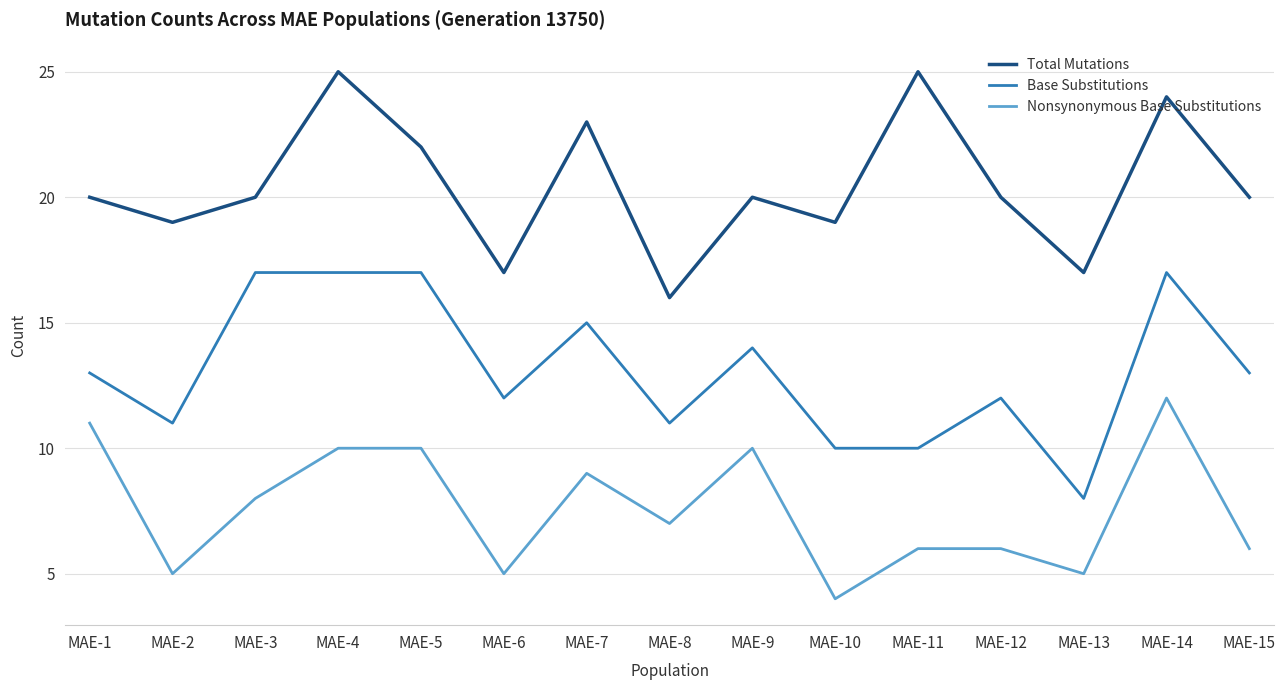

What is the sum of all Base Substitutions values?

197